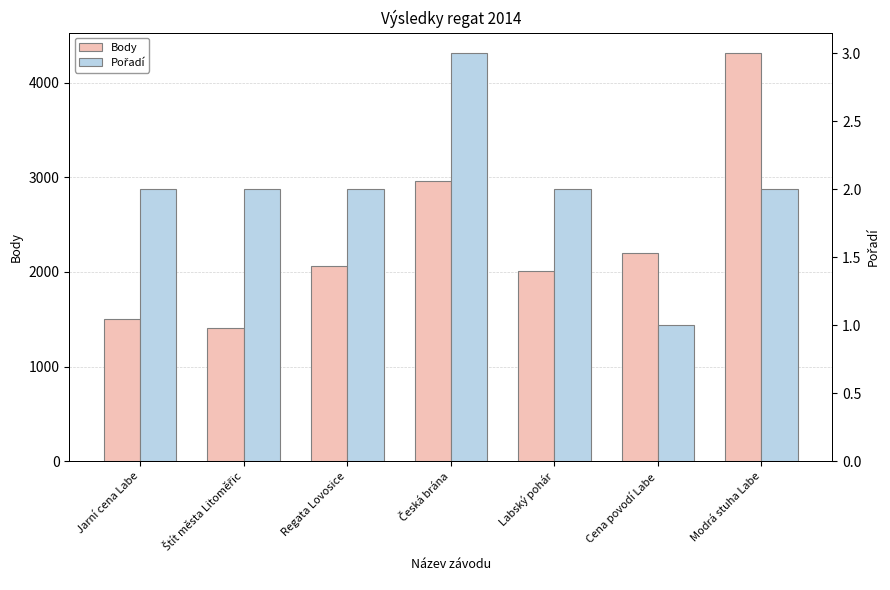

Where is Body nearest to the value 2860?

Česká brána